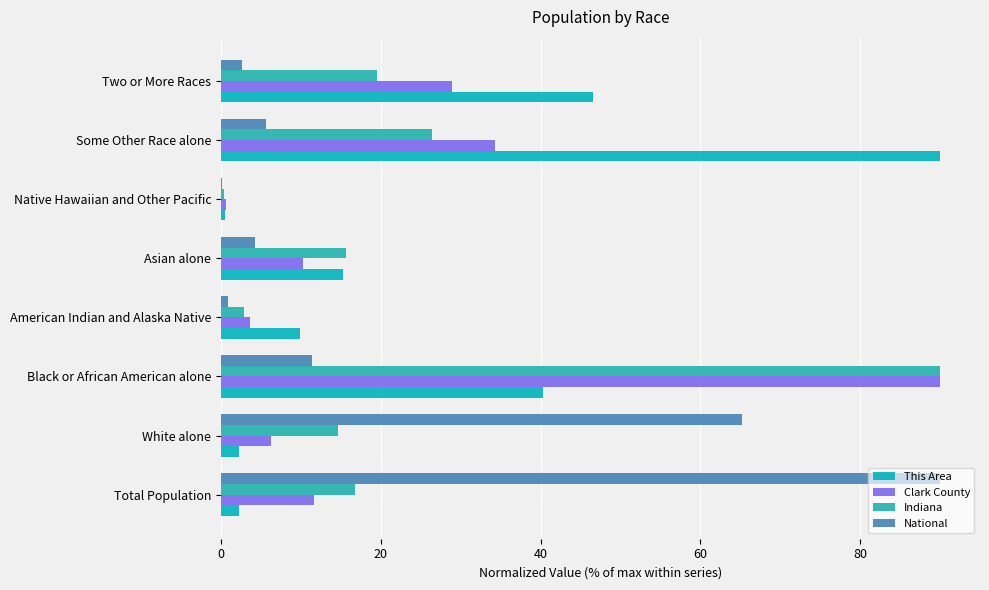

At which label is Indiana closest to 45?

Some Other Race alone